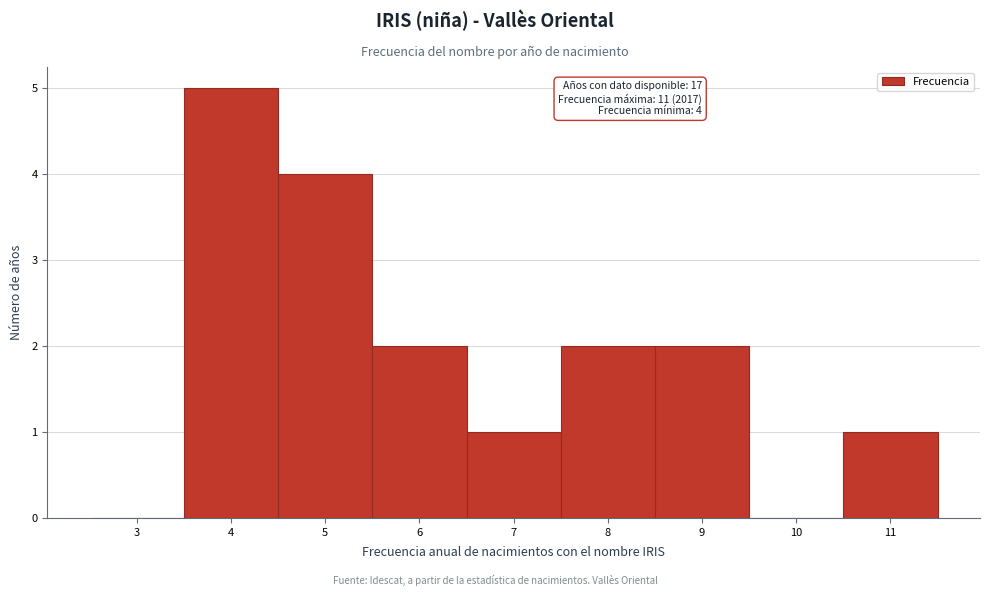

Reading left to right, extract all data points from this chart.

3=0	4=5	5=4	6=2	7=1	8=2	9=2	10=0	11=1